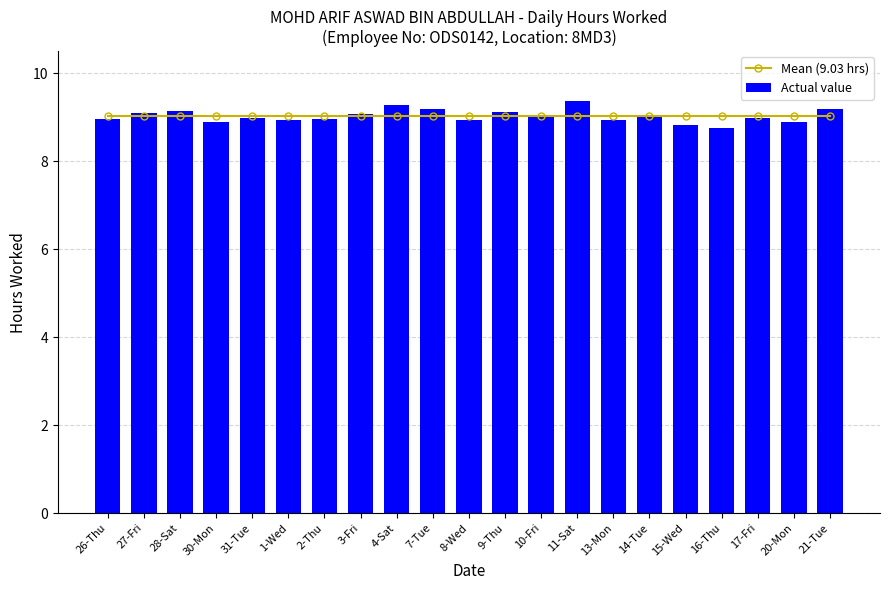

How many series are shown in this chart?

2